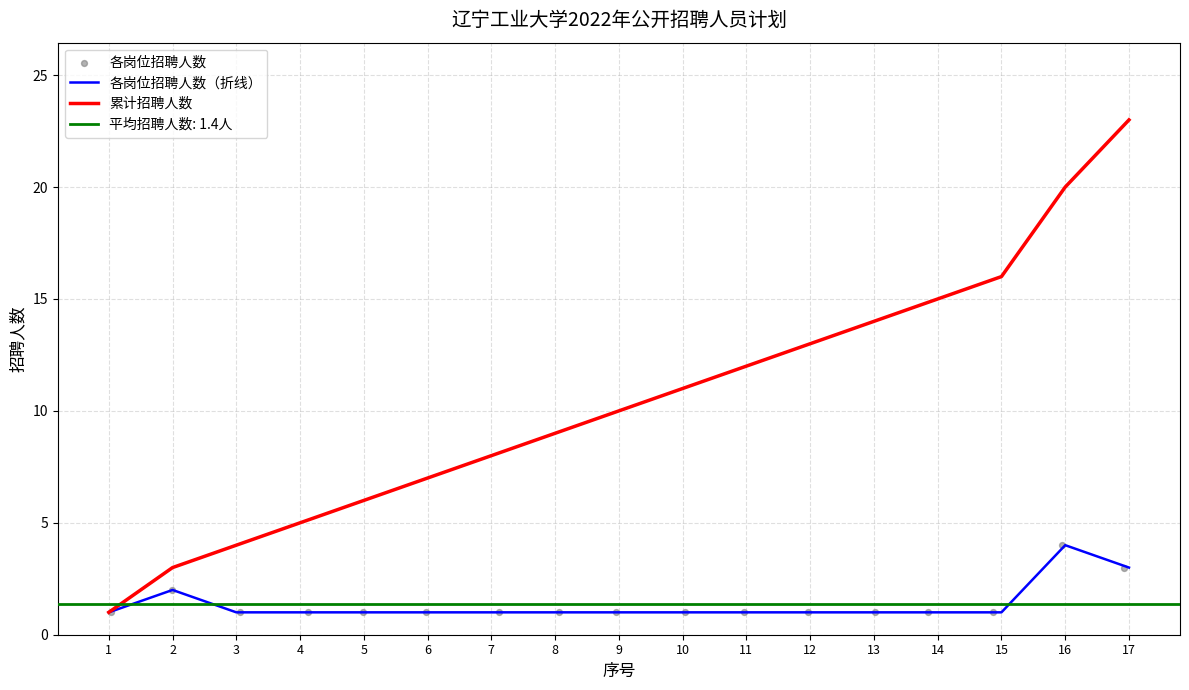

The 累计招聘人数 series shows 21 at 12. True or false?

False